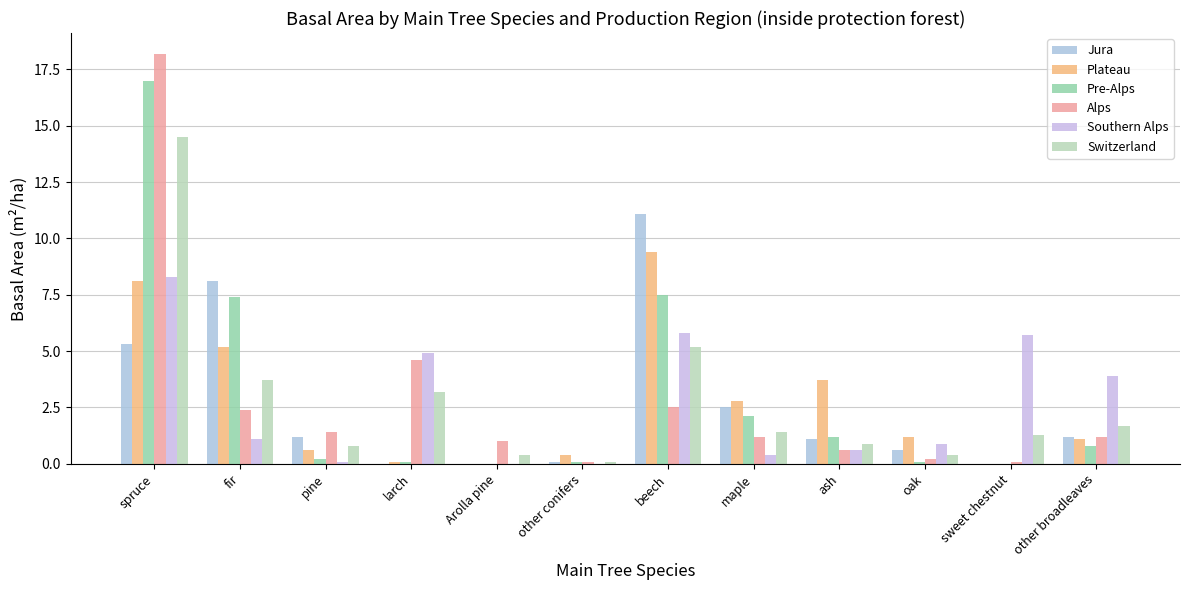

Reading right to left, what are all the values shown in this chart?

Jura: 1.2	0.0	0.6	1.1	2.5	11.1	0.1	0.0	0.0	1.2	8.1	5.3
Plateau: 1.1	0.0	1.2	3.7	2.8	9.4	0.4	0.0	0.1	0.6	5.2	8.1
Pre-Alps: 0.8	0.0	0.1	1.2	2.1	7.5	0.1	0.0	0.1	0.2	7.4	17.0
Alps: 1.2	0.1	0.2	0.6	1.2	2.5	0.1	1.0	4.6	1.4	2.4	18.2
Southern Alps: 3.9	5.7	0.9	0.6	0.4	5.8	0.0	0.0	4.9	0.1	1.1	8.3
Switzerland: 1.7	1.3	0.4	0.9	1.4	5.2	0.1	0.4	3.2	0.8	3.7	14.5